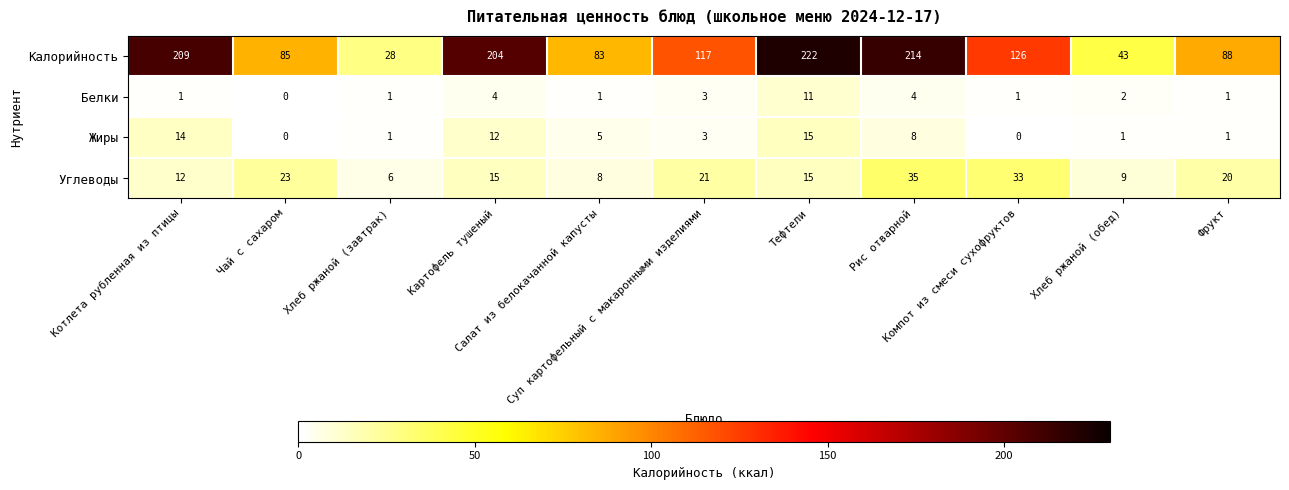

Rank the series by their maximum value, from highest to lowest.

Калорийность, Углеводы, Жиры, Белки